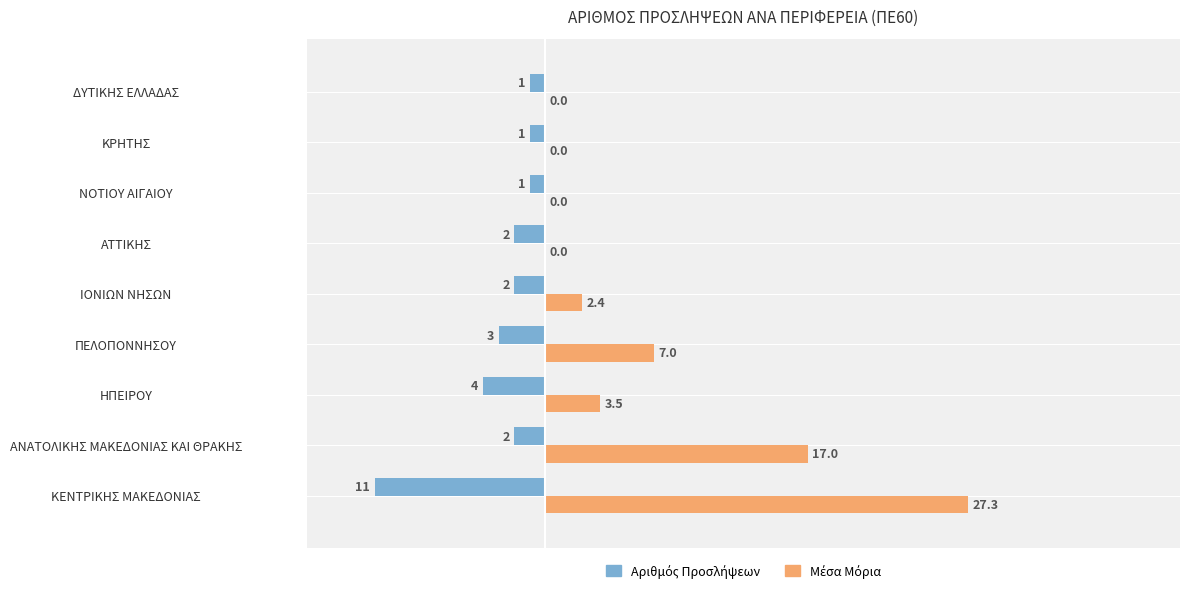

Which label corresponds to the largest value in the chart?

ΚΕΝΤΡΙΚΗΣ ΜΑΚΕΔΟΝΙΑΣ